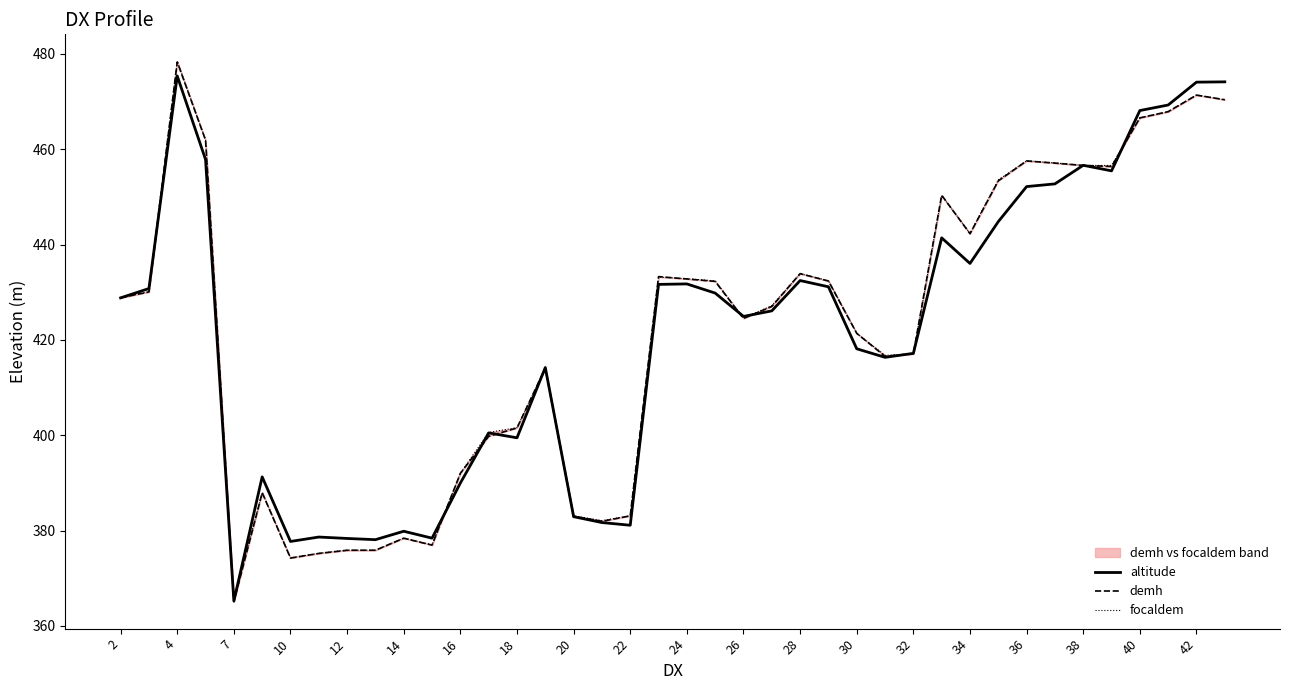

How many values in the demh series exceed 428?

20